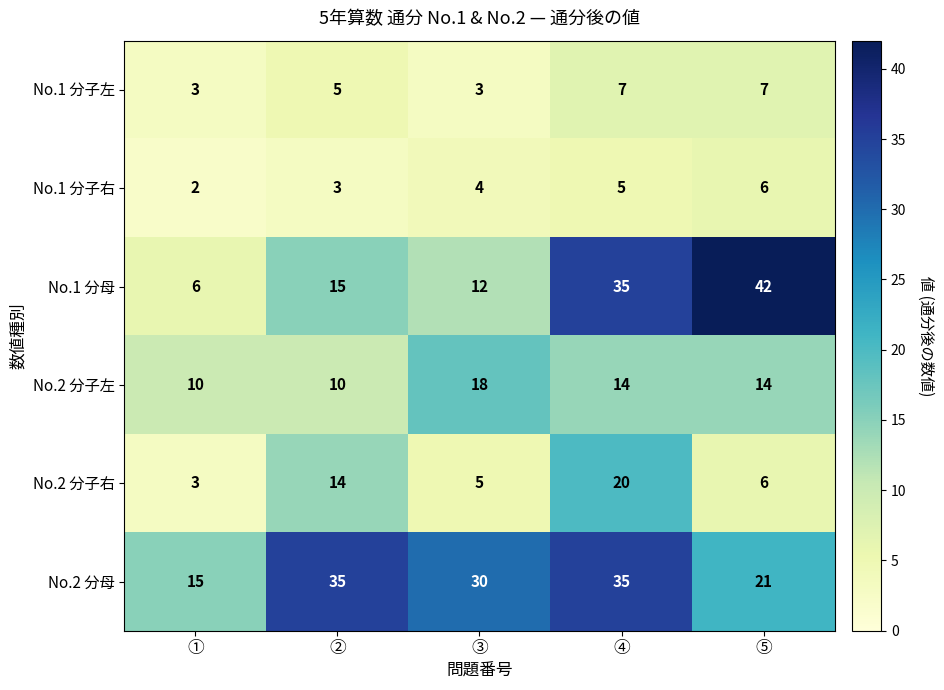

Which label corresponds to the smallest value in the chart?

①